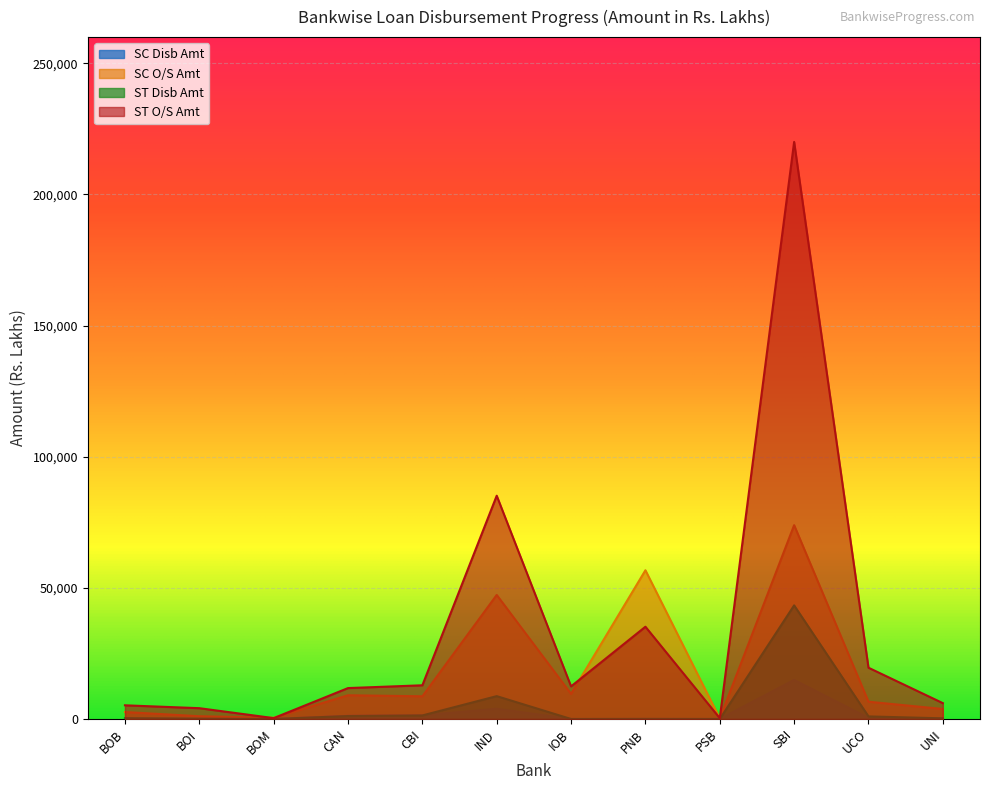

What is the average value of the ST Disb Amt series?

4686.4